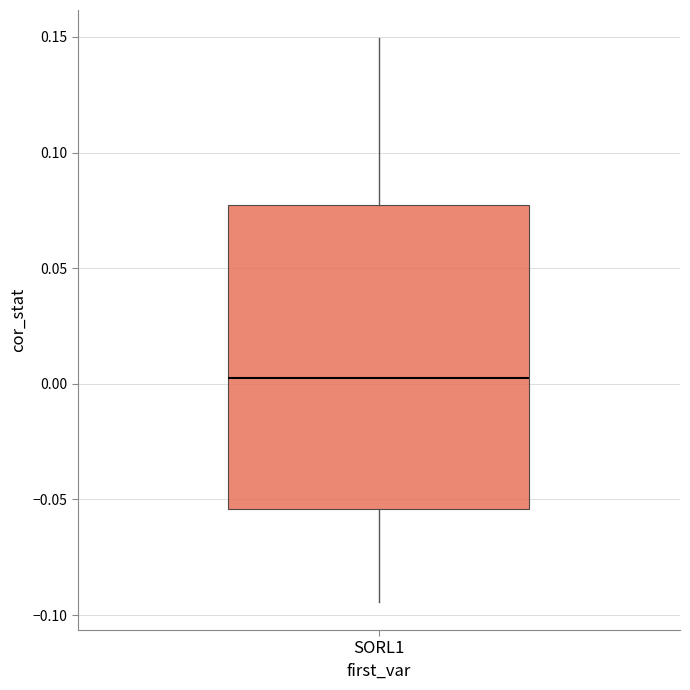

Transcribe this box plot: give where the median line is, the range the box spans, and where the two whiskers end, as read against the y-axis. The values are not printed on the chart, so give them approximately, as read against the axis.

median 0.000, box -0.055 to 0.075, whiskers -0.095 to 0.150